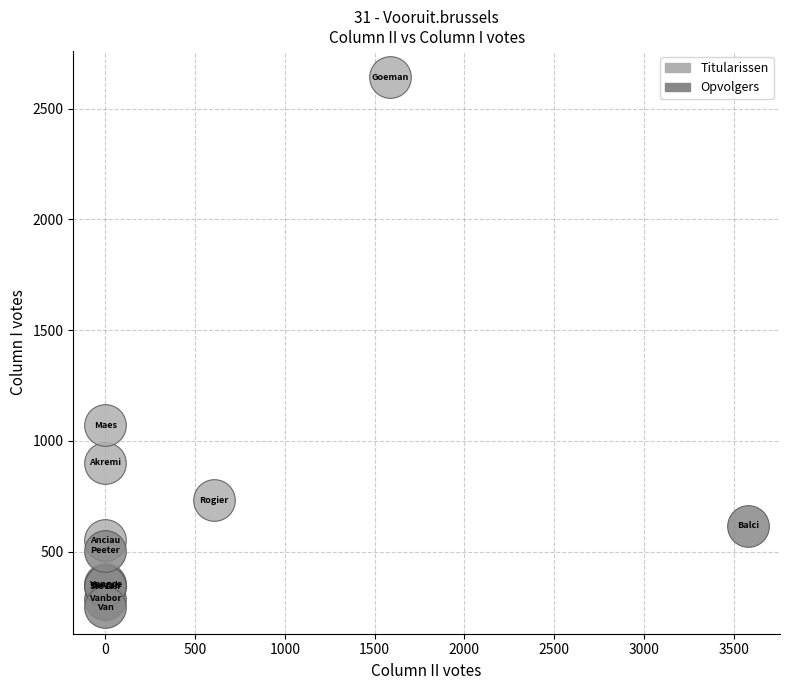

Which series contains the highest Y value?

Titularissen